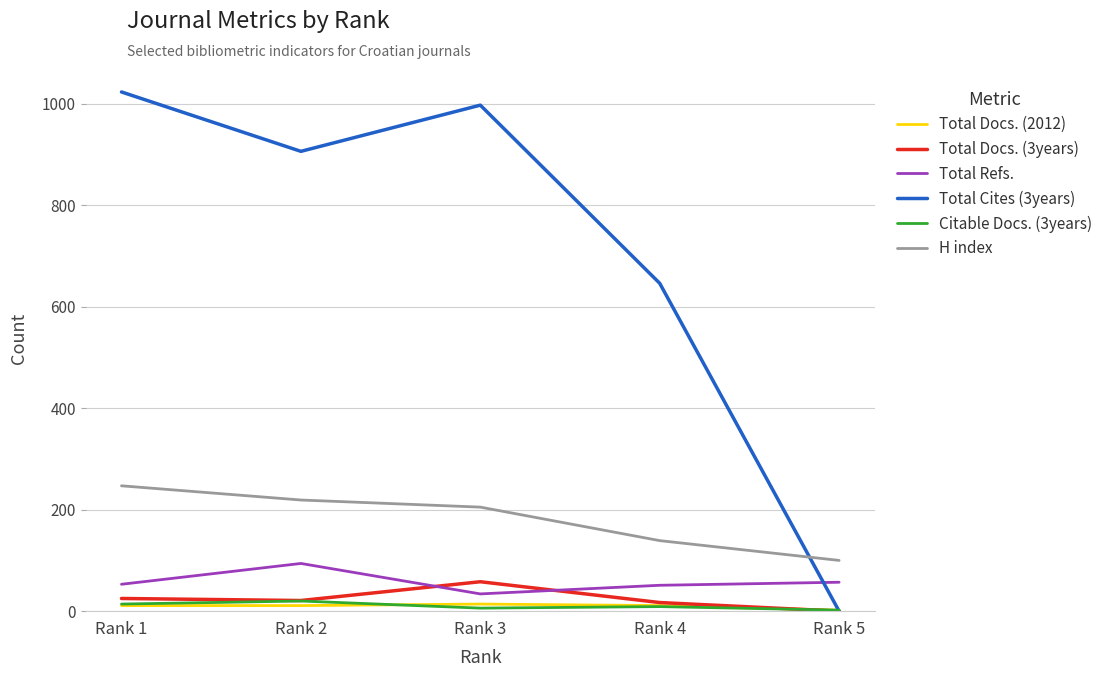

What are all the series names shown in the legend?

Total Docs. (2012), Total Docs. (3years), Total Refs., Total Cites (3years), Citable Docs. (3years), H index